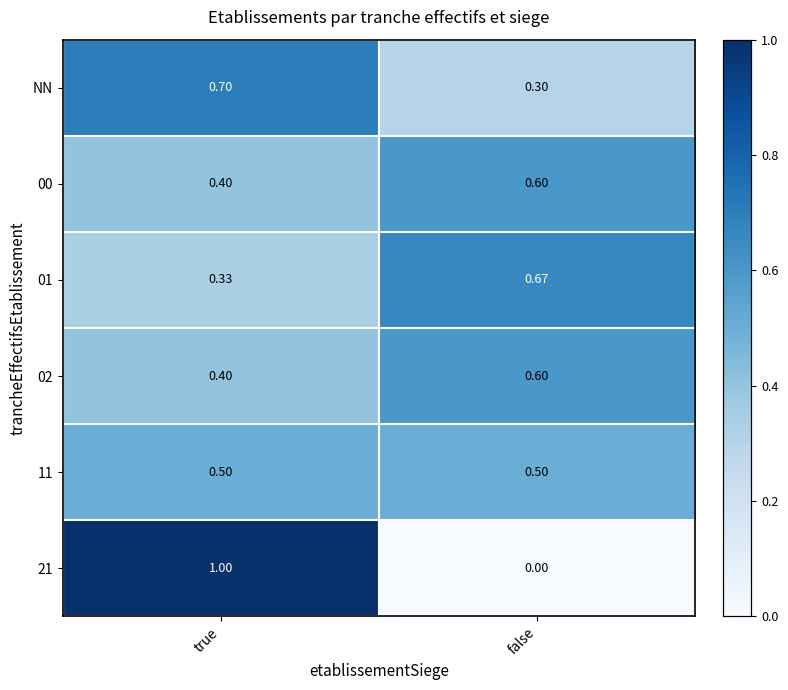

Is the value of 21 at true greater than the value of 00 at false?

Yes